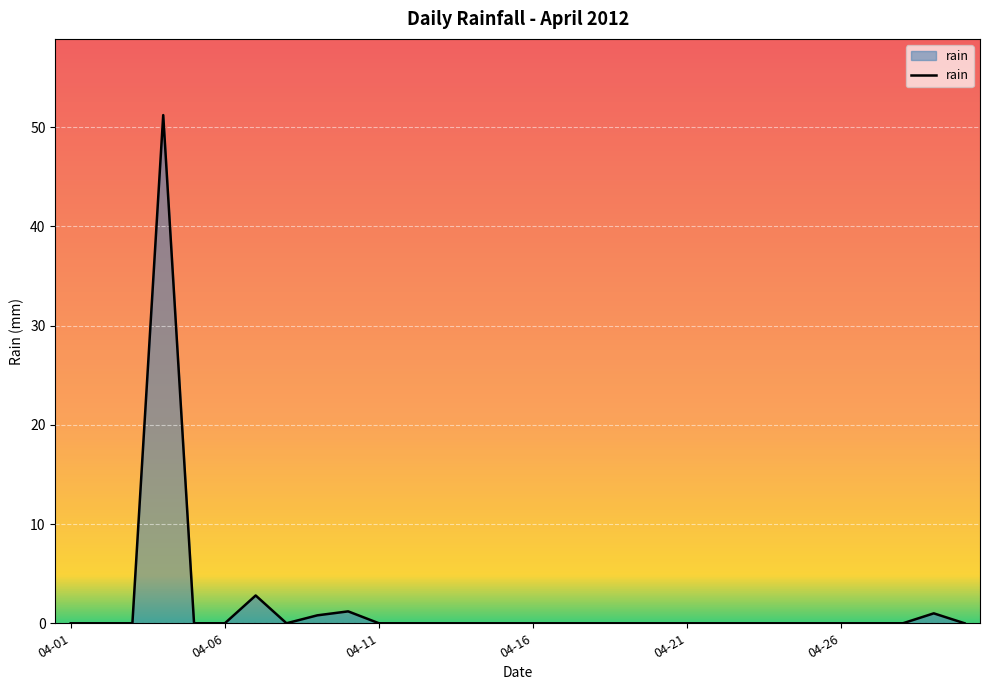

What is the greatest value displayed?

51.2